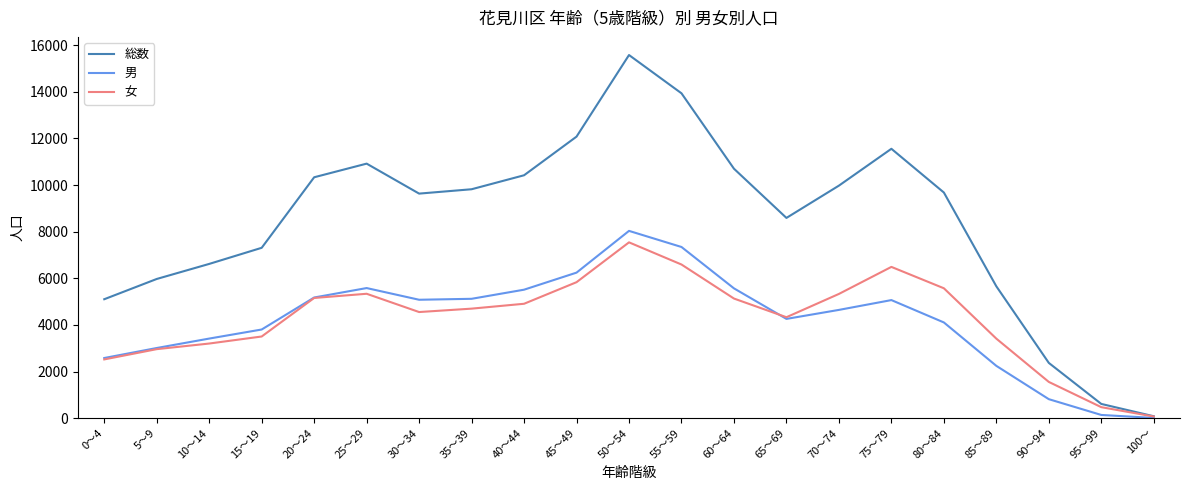

Which series changed the most between 85～89 and 95～99?

総数